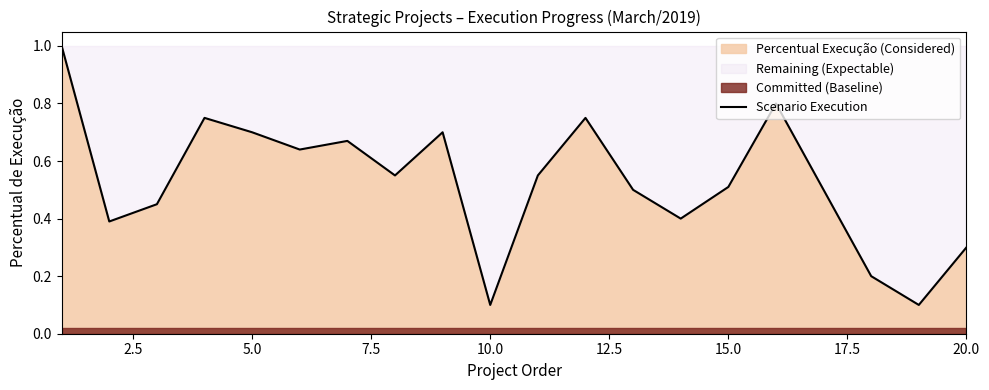

What is the highest value of the Scenario Execution series?

1.0